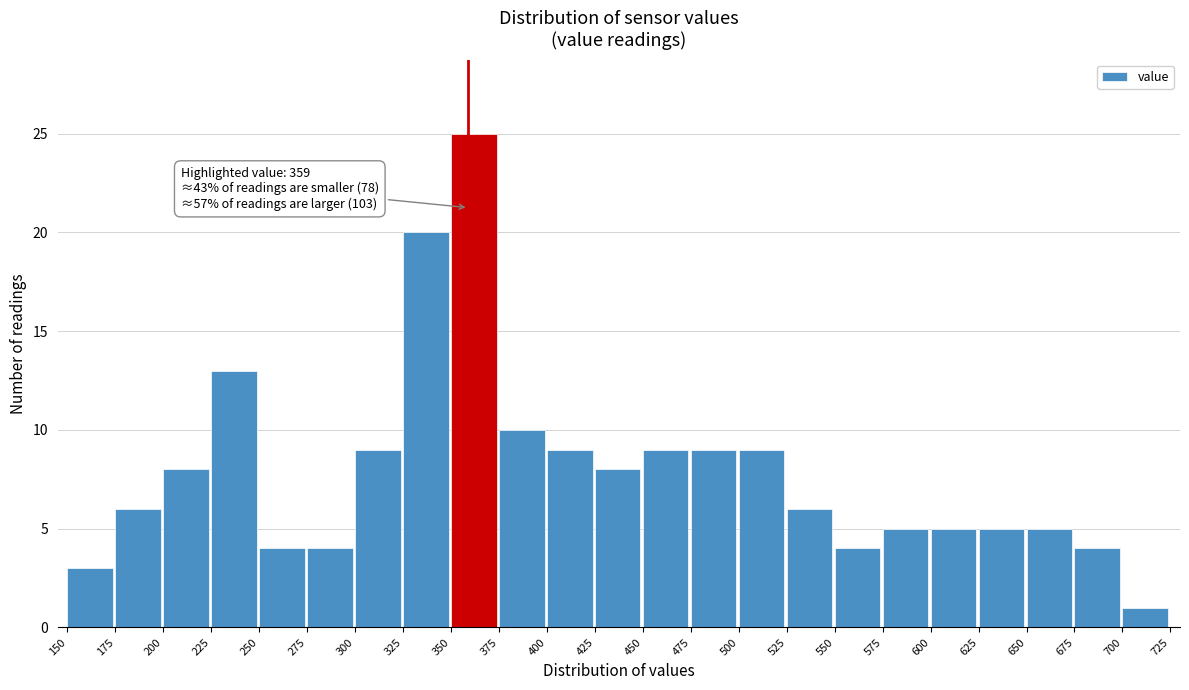

Over which range of the x-axis is the bar tallest?

350 to 375